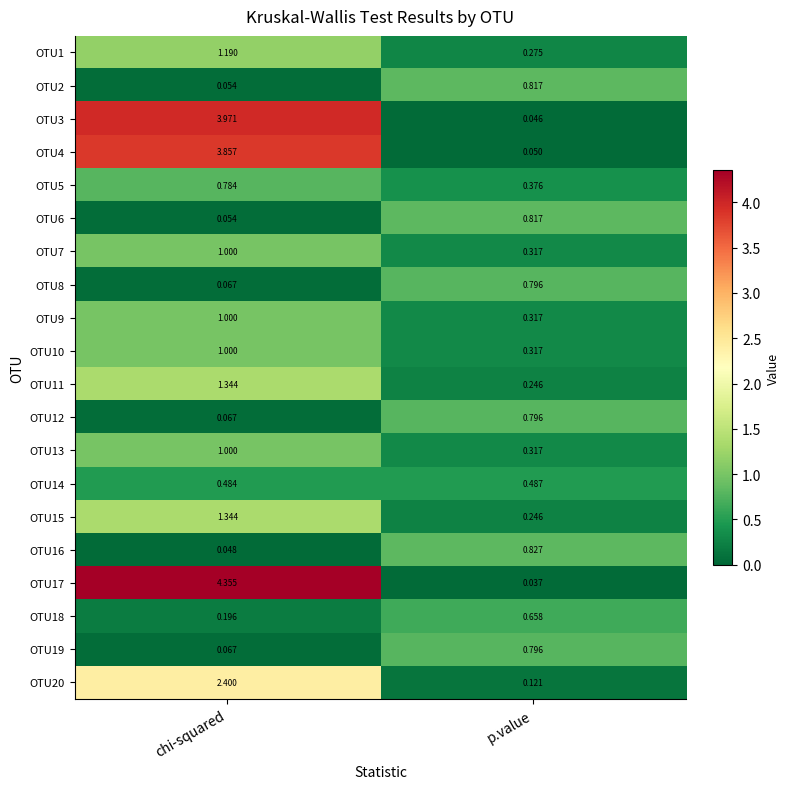

Where is OTU4 nearest to the value 1?

p.value